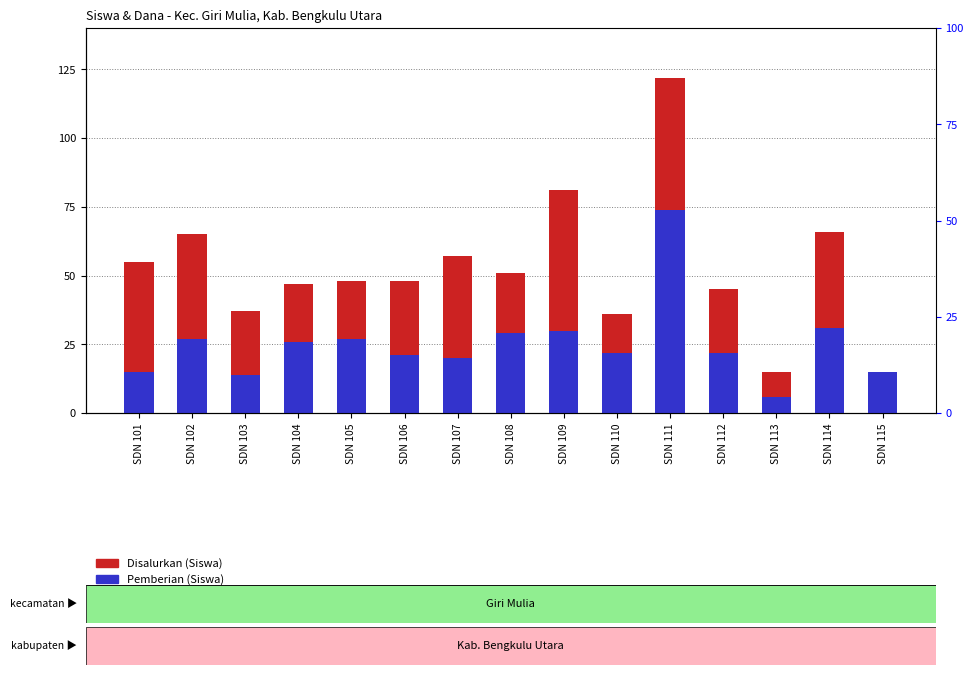

What is the value of the Disalurkan (Siswa) bar at the 2nd from the left?

65